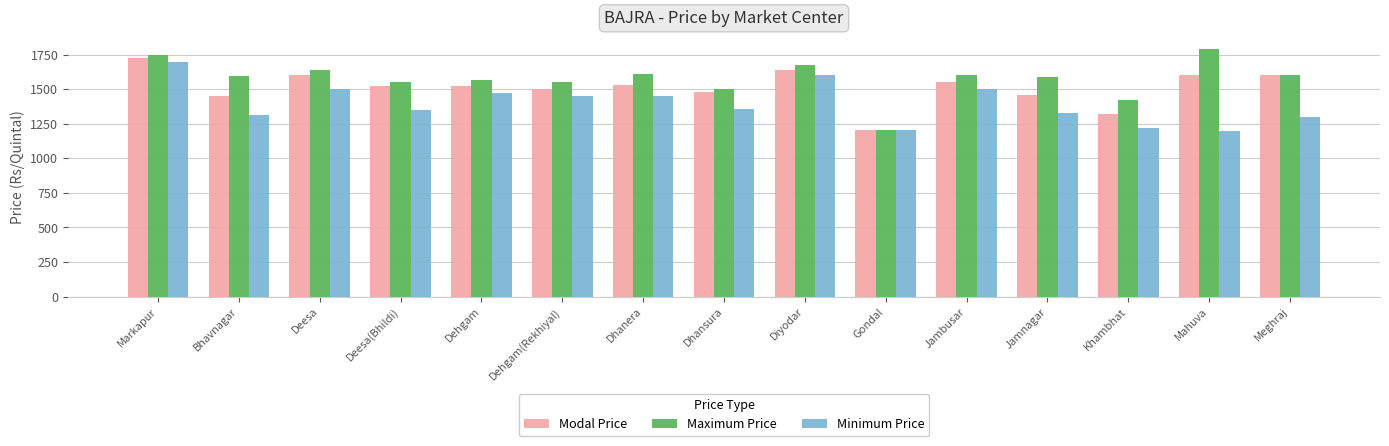

True or false: Minimum Price has a value of 1355 at Dhansura.

True